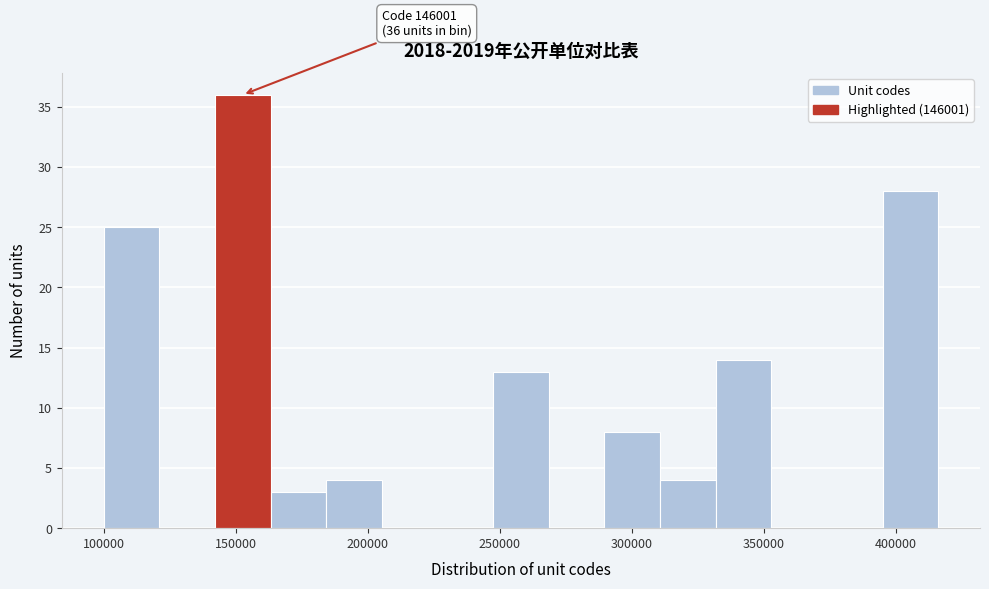

Over which range of the x-axis is the bar tallest?

140000 to 165000